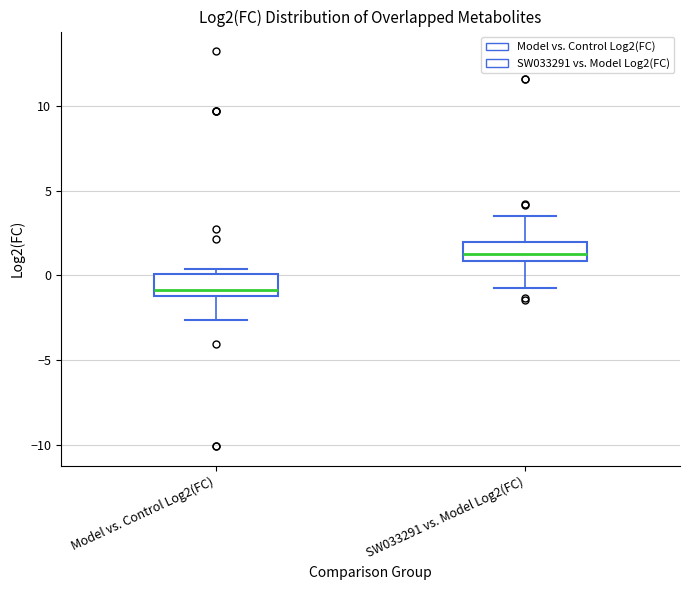

Reading left to right, transcribe this box plot: for each box, give where its median line is, the range the box spans, and where its two whiskers end, as read against the y-axis. The values are not printed on the chart, so give them approximately, as read against the axis.

Model vs. Control Log2(FC): median -1.0 (just above the box's lower edge), box -1.0 to 0.0, whiskers -2.5 to 0.5
SW033291 vs. Model Log2(FC): median 1.5, box 1.0 to 2.0, whiskers -1.0 to 3.5